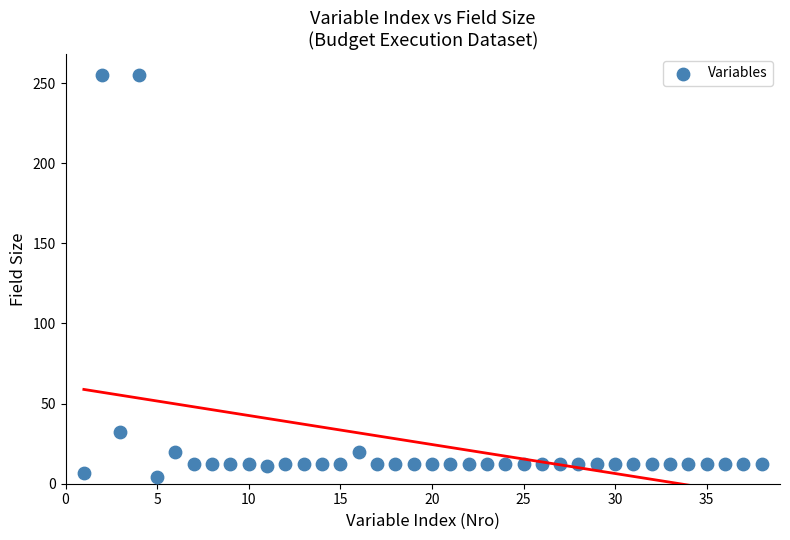

What Y value in the scatter plot is closest to 129?

32